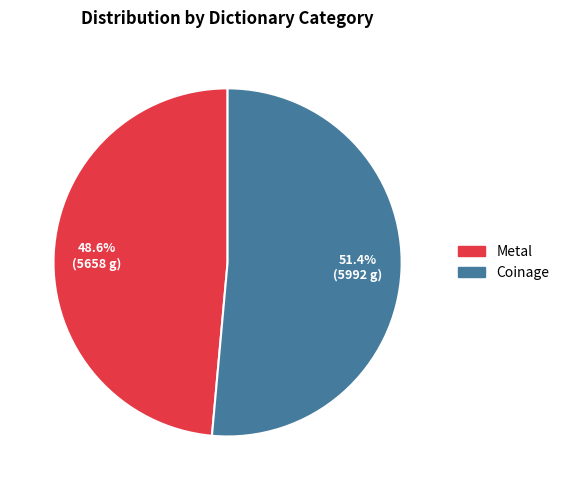

Rank the categories by value from lowest to highest.

Metal, Coinage